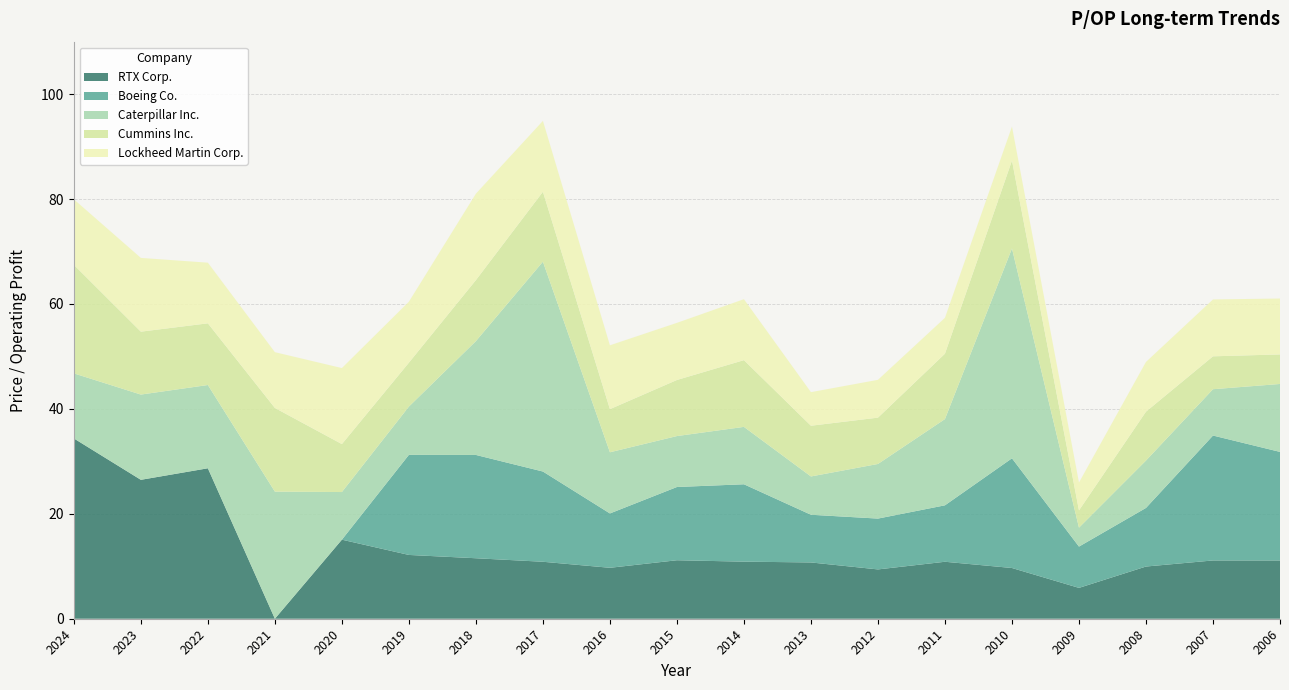

At which label does RTX Corp. reach its peak?

2024